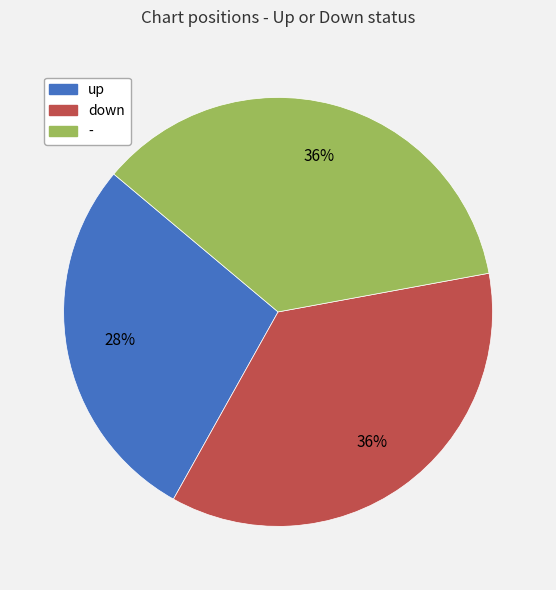

Which slice is the smallest?

up